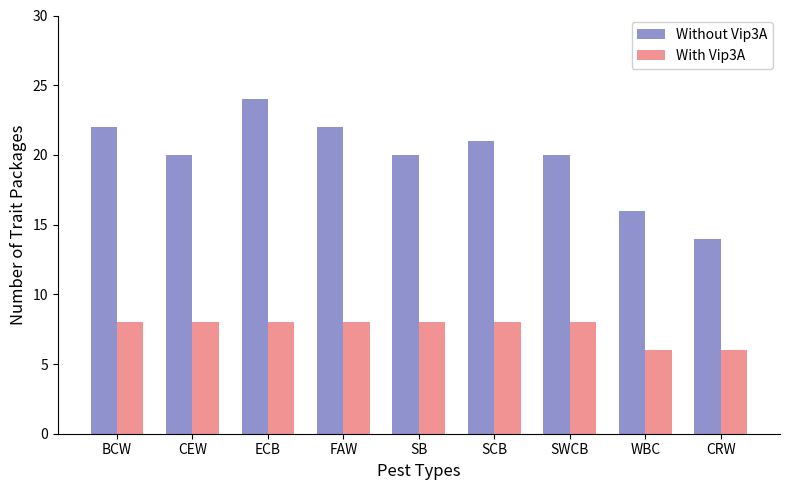

What are all the series names shown in the legend?

Without Vip3A, With Vip3A